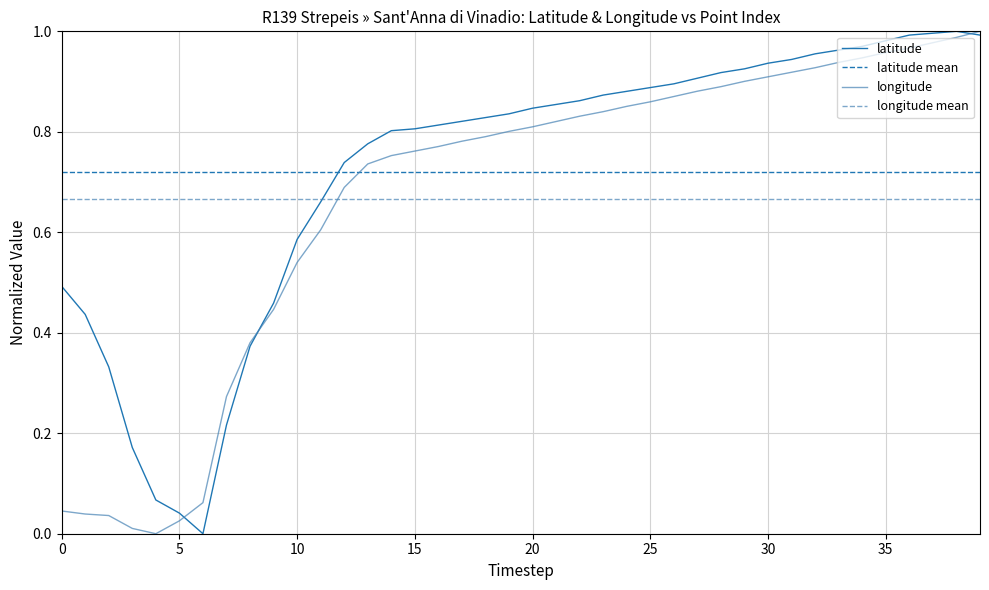

Does the chart have visible grid lines?

Yes